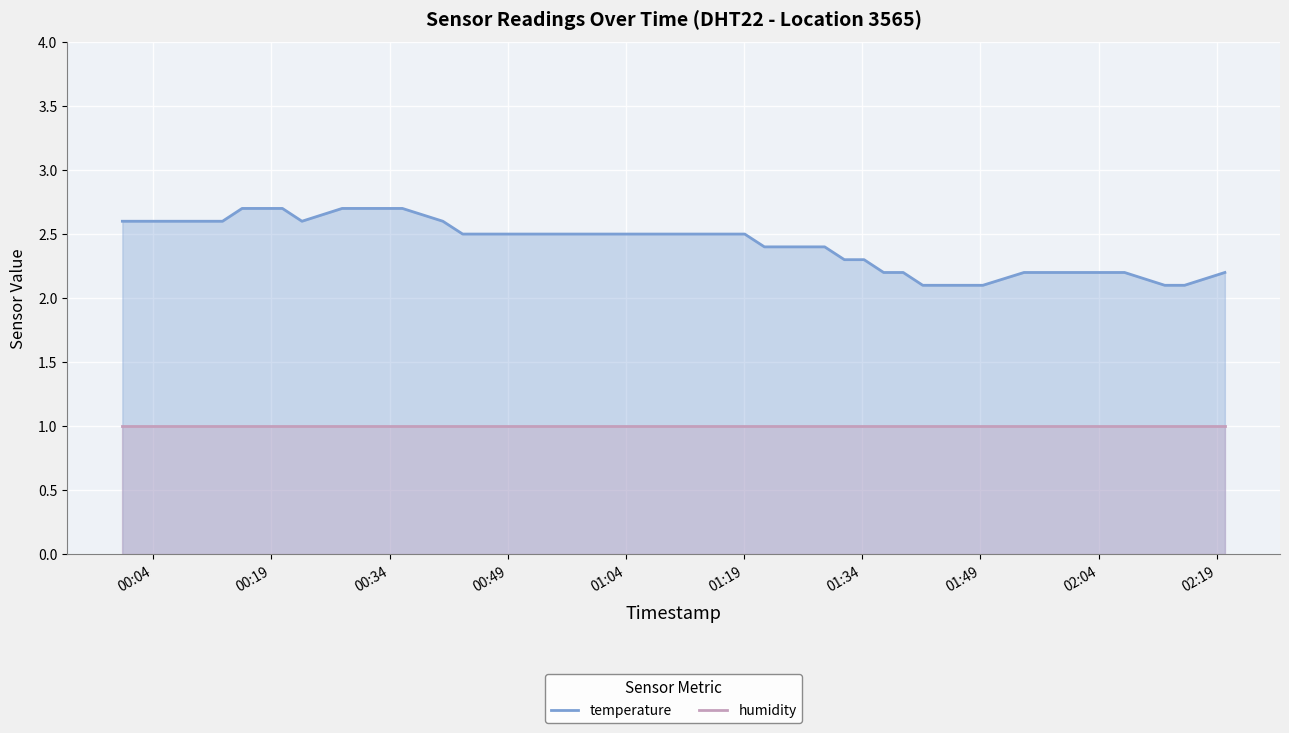

What is the smallest value displayed?

1.0